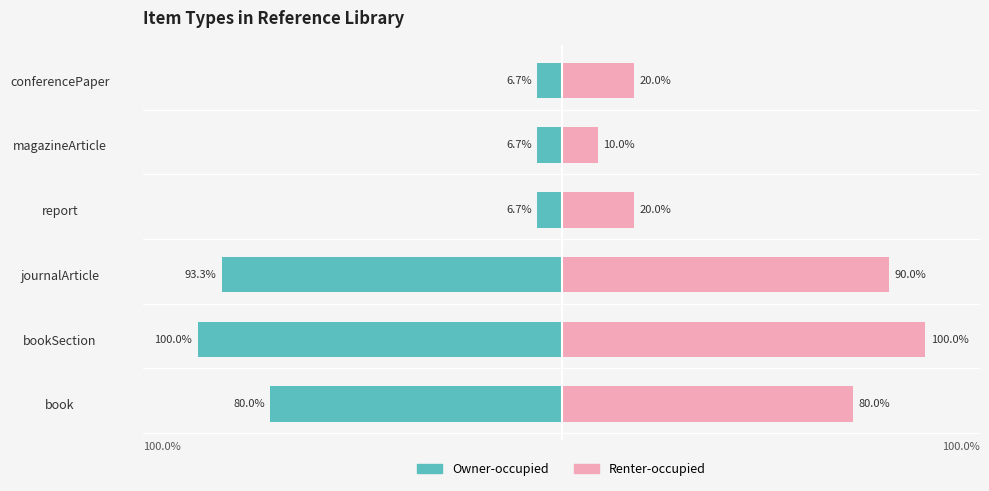

True or false: Owner-occupied has a value of -10.8 at conferencePaper.

False